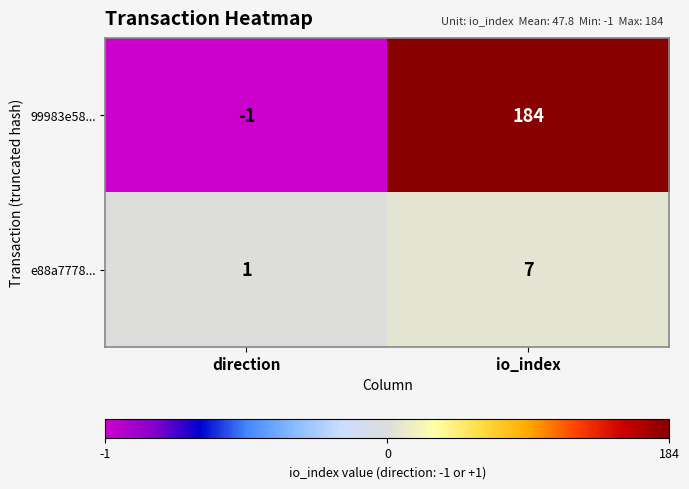

The value of e88a7778... at io_index is 7. True or false?

True